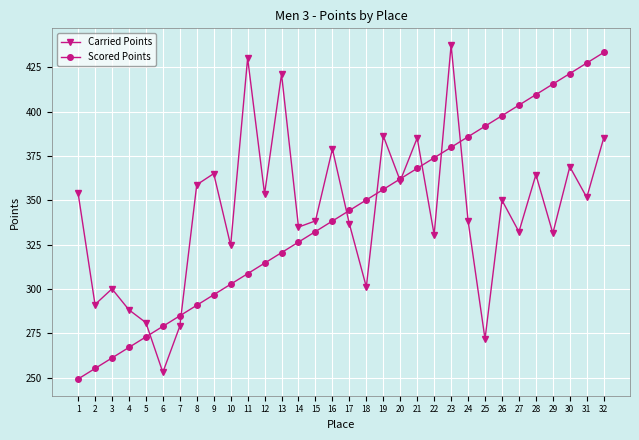

What is the difference between the maximum and minimum values in the Scored Points series?

184.2